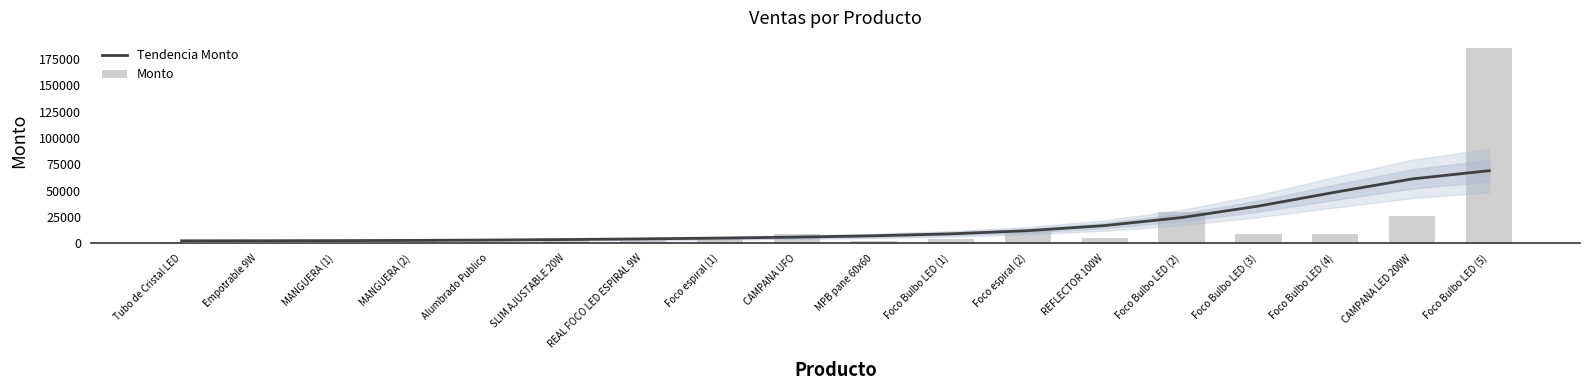

Reading right to left, extract all data points from this chart.

Tendencia Monto: Foco Bulbo LED (5)=68930.2	CAMPANA LED 200W=61096.9	Foco Bulbo LED (4)=48492.5	Foco Bulbo LED (3)=35247.1	Foco Bulbo LED (2)=24327.8	REFLECTOR 100W=16682.9	Foco espiral (2)=11827.2	Foco Bulbo LED (1)=8842.4	MPB pane 60x60=6968.0	CAMPANA UFO=5713.3	Foco espiral (1)=4783.9	REAL FOCO LED ESPIRAL 9W=4031.6	SLIM AJUSTABLE 20W=3412.0	Alumbrado Publico=2931.2	MANGUERA (2)=2595.6	MANGUERA (1)=2384.4	Empotrable 9W=2264.3	Tubo de Cristal LED=2209.3
Monto: Foco Bulbo LED (5)=186000.0	CAMPANA LED 200W=25760.0	Foco Bulbo LED (4)=9100.0	Foco Bulbo LED (3)=8520.0	Foco Bulbo LED (2)=29700.0	REFLECTOR 100W=4600.0	Foco espiral (2)=12000.0	Foco Bulbo LED (1)=3960.0	MPB pane 60x60=2250.0	CAMPANA UFO=8900.0	Foco espiral (1)=6000.0	REAL FOCO LED ESPIRAL 9W=2600.0	SLIM AJUSTABLE 20W=2560.0	Alumbrado Publico=1493.0	MANGUERA (2)=2598.8	MANGUERA (1)=2598.8	Empotrable 9W=2600.0	Tubo de Cristal LED=1500.0